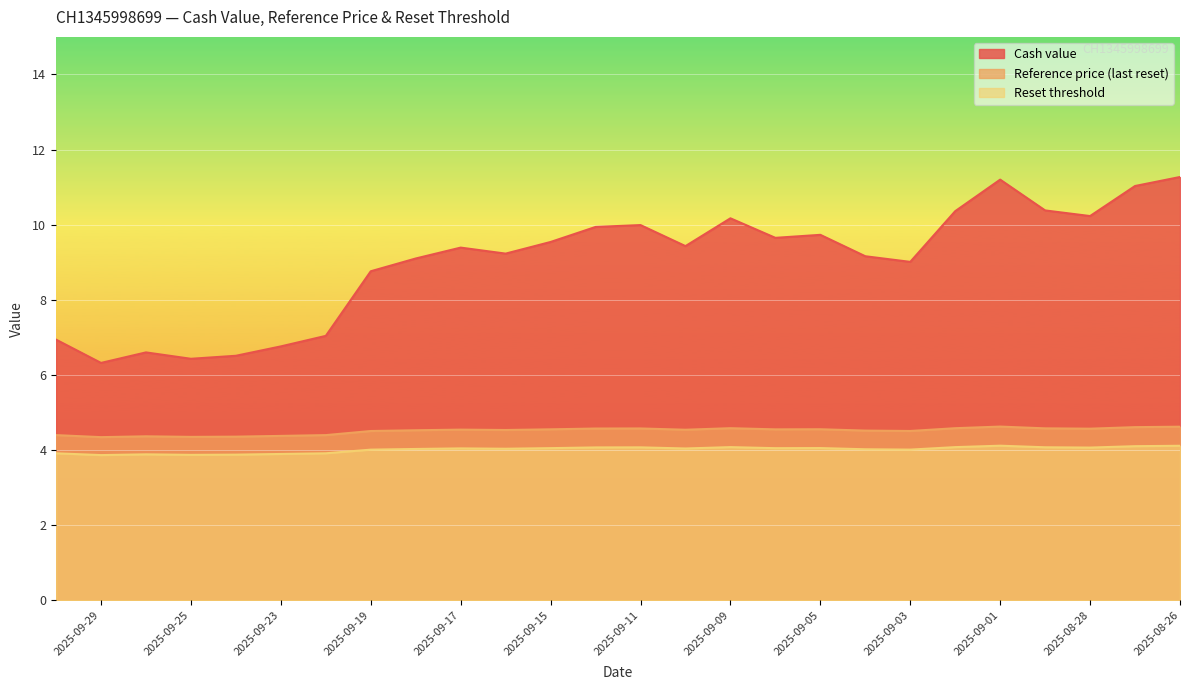

What are all the series names shown in the legend?

Cash value, Reference price (last reset), Reset threshold